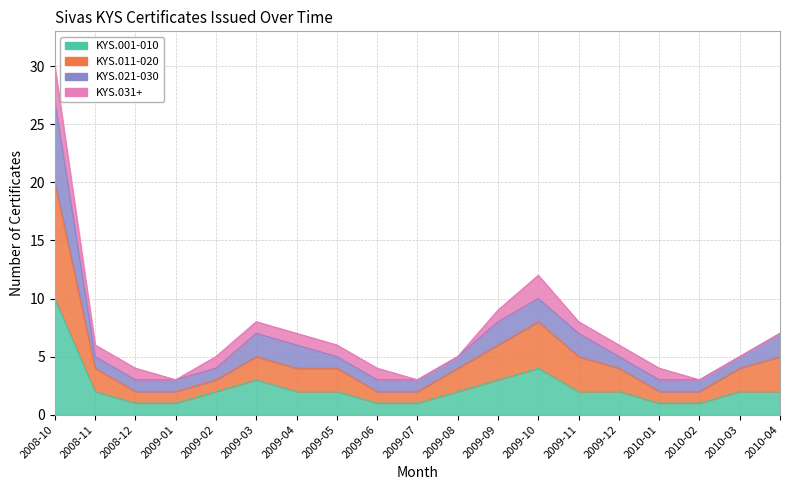

What is the value of the 1st point from the left?

30